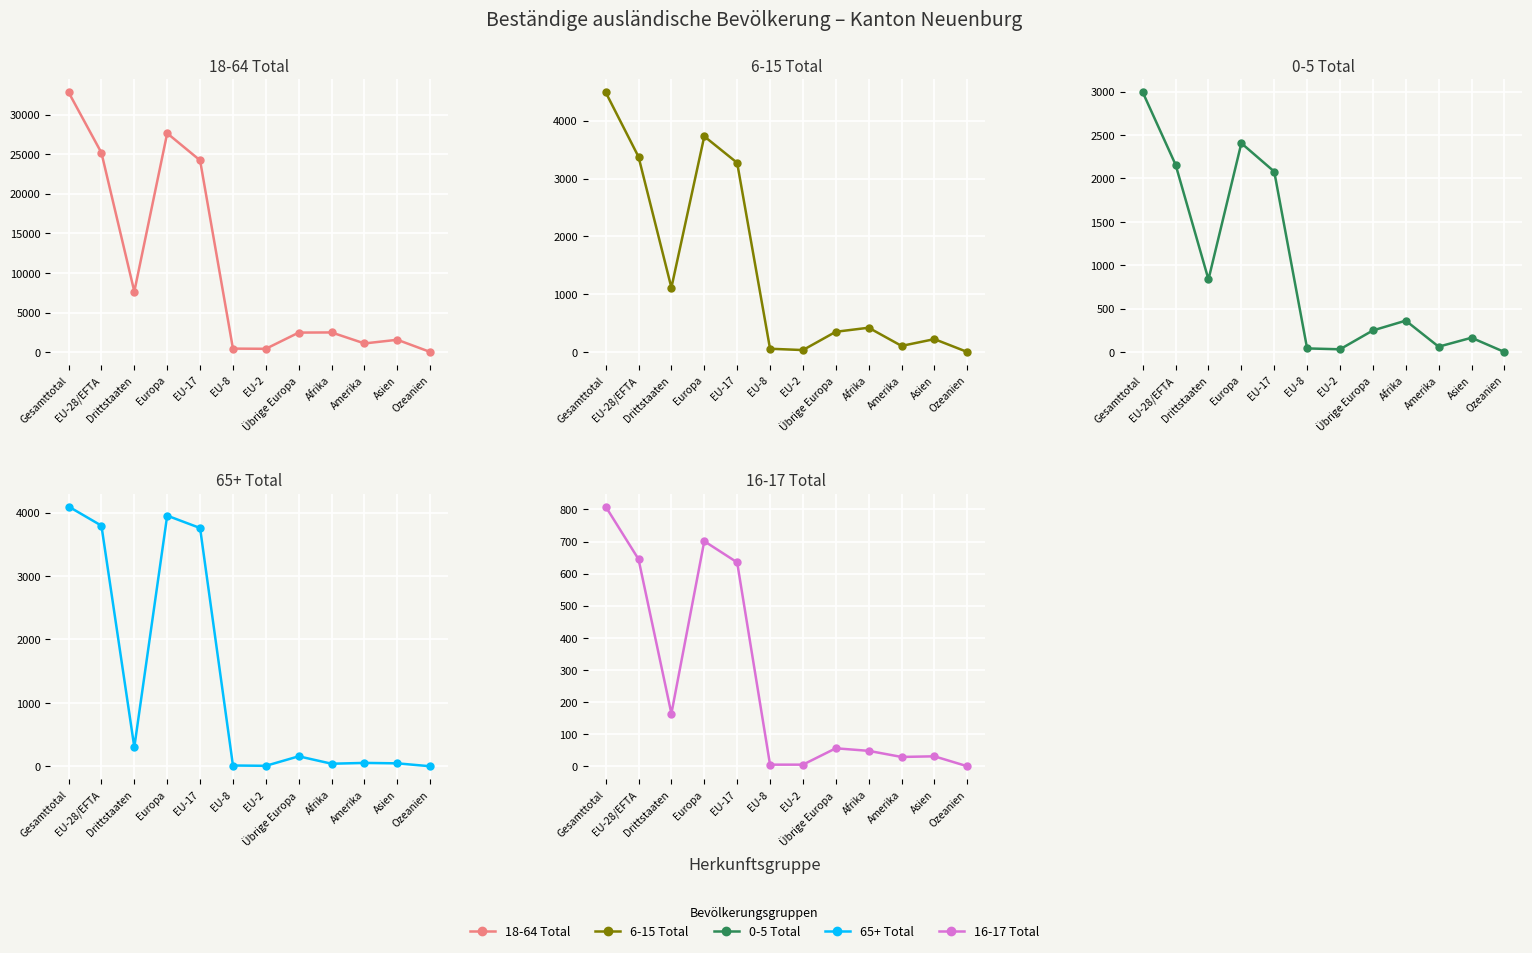

Count the number of data series in this chart.

5